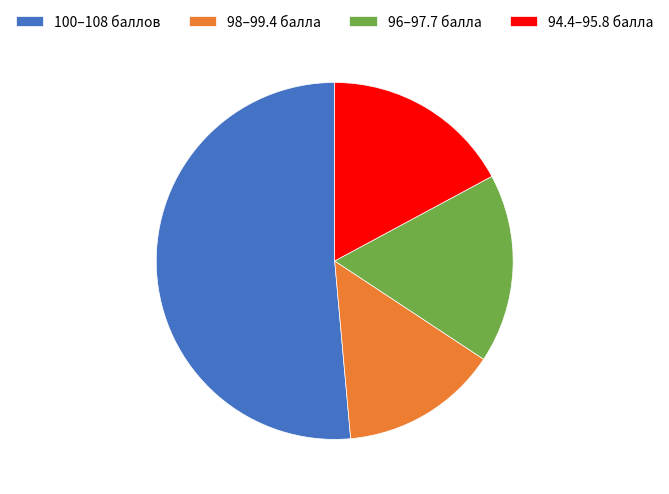

The 96–97.7 балла slice represents 17% of the pie. True or false?

True